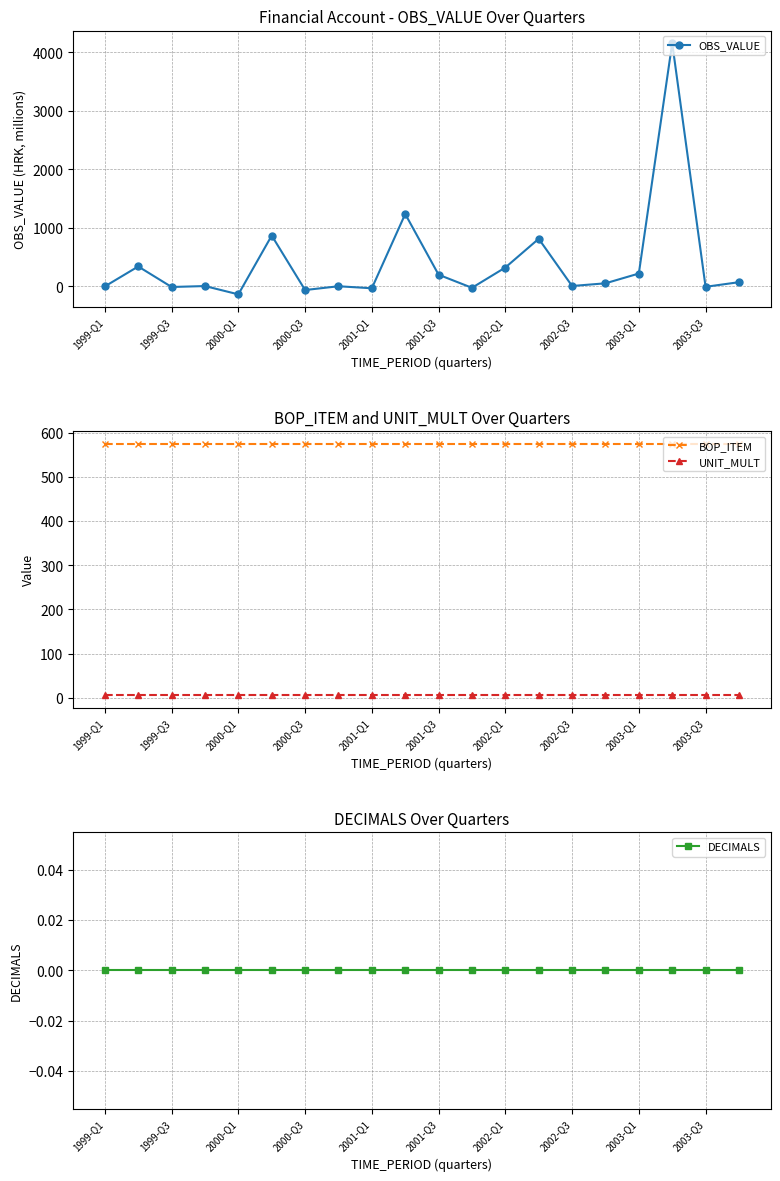

What is the minimum value for OBS_VALUE?

-138.0